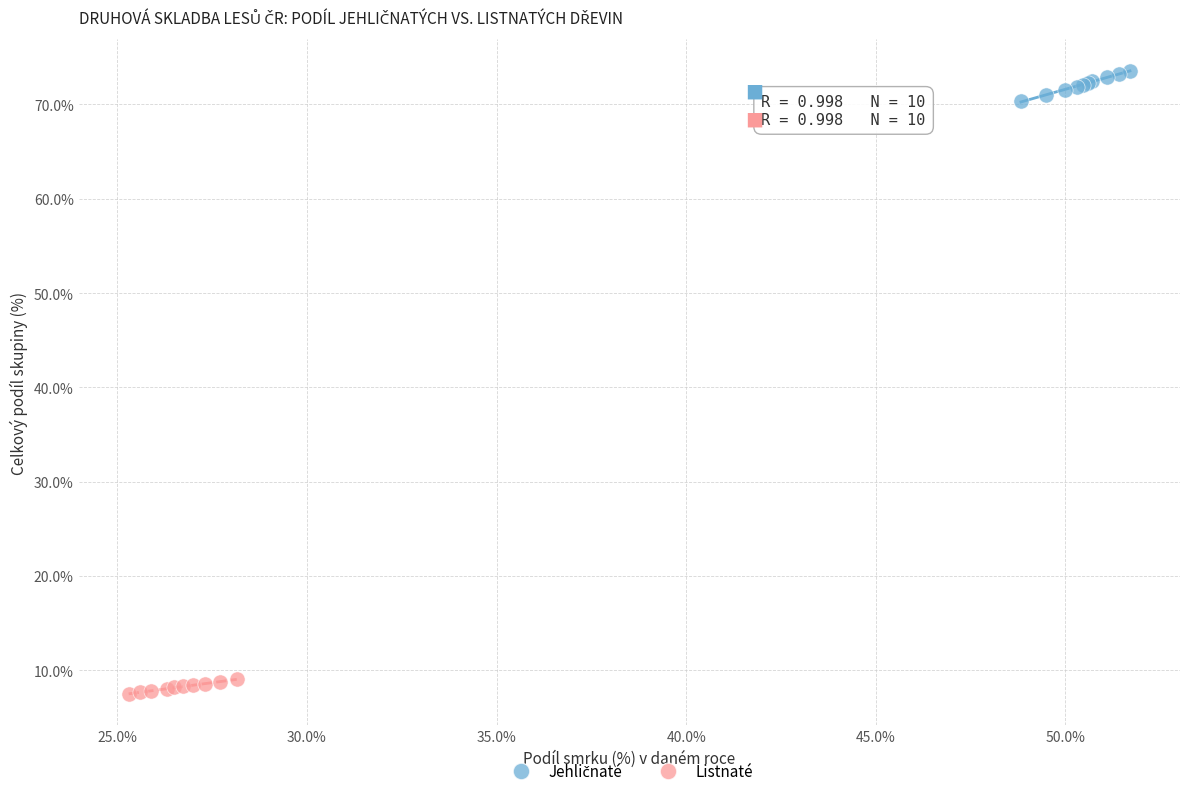

Which series reaches the minimum Y coordinate?

Listnaté